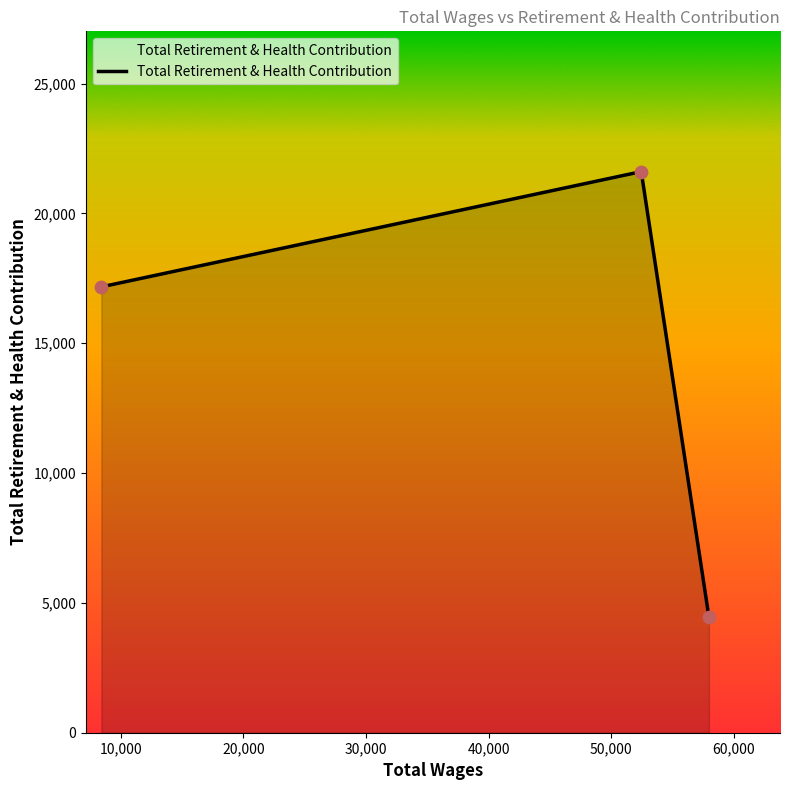

What is the minimum value shown in the chart?

4456